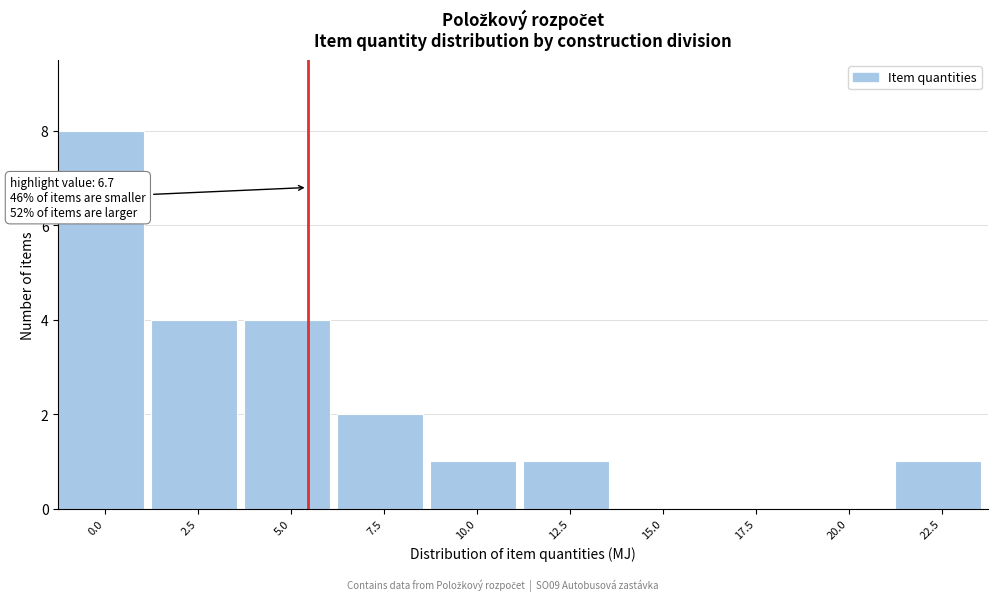

Reading left to right, transcribe all the data shown in this chart.

0.0=8	2.5=4	5.0=4	7.5=2	10.0=1	12.5=1	15.0=0	17.5=0	20.0=0	22.5=1